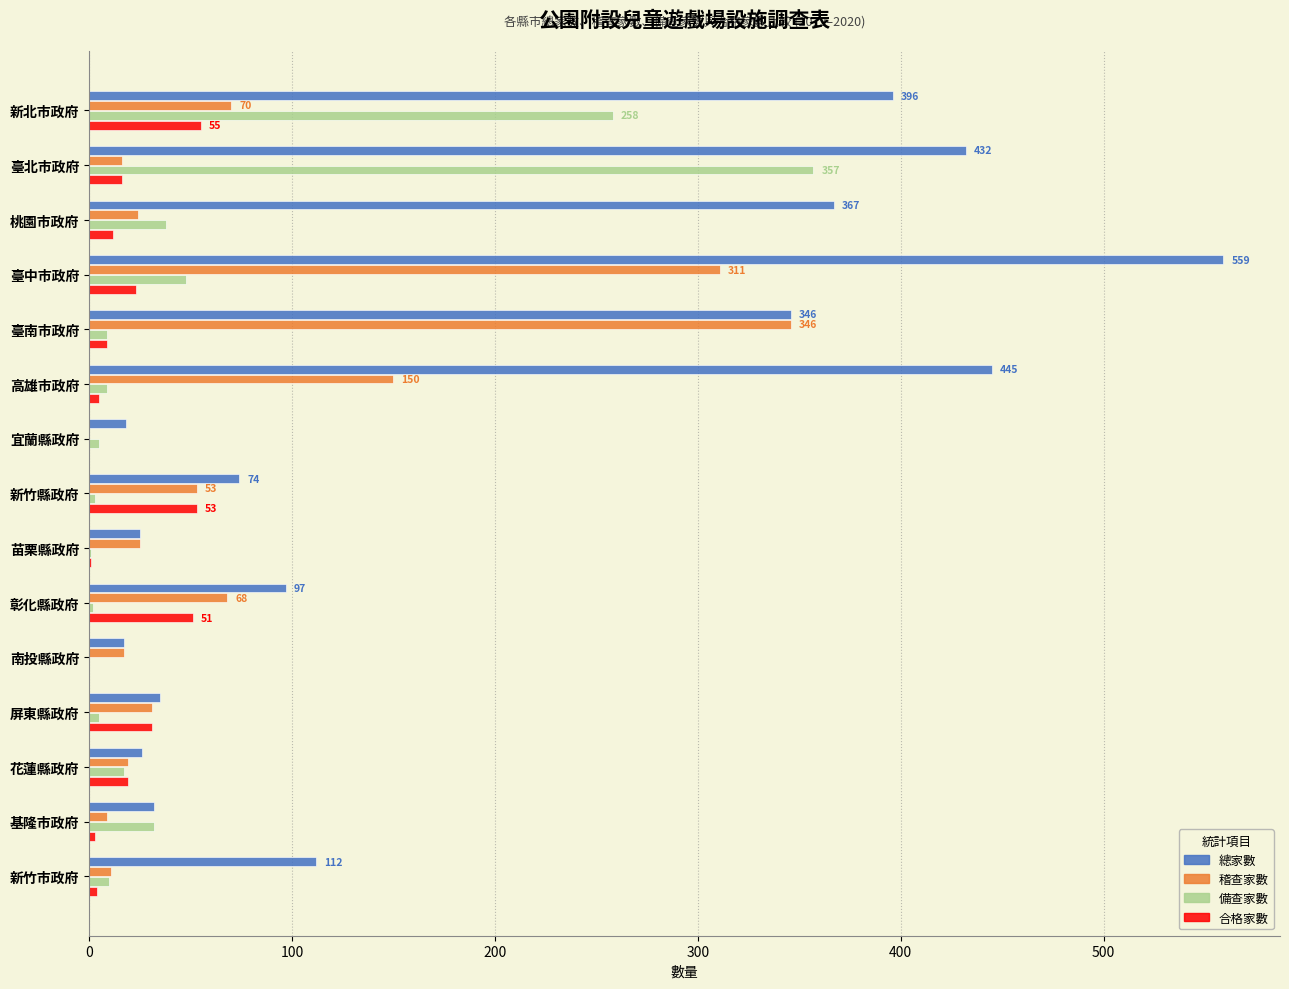

What is the total value across all series at 臺中市政府?

941